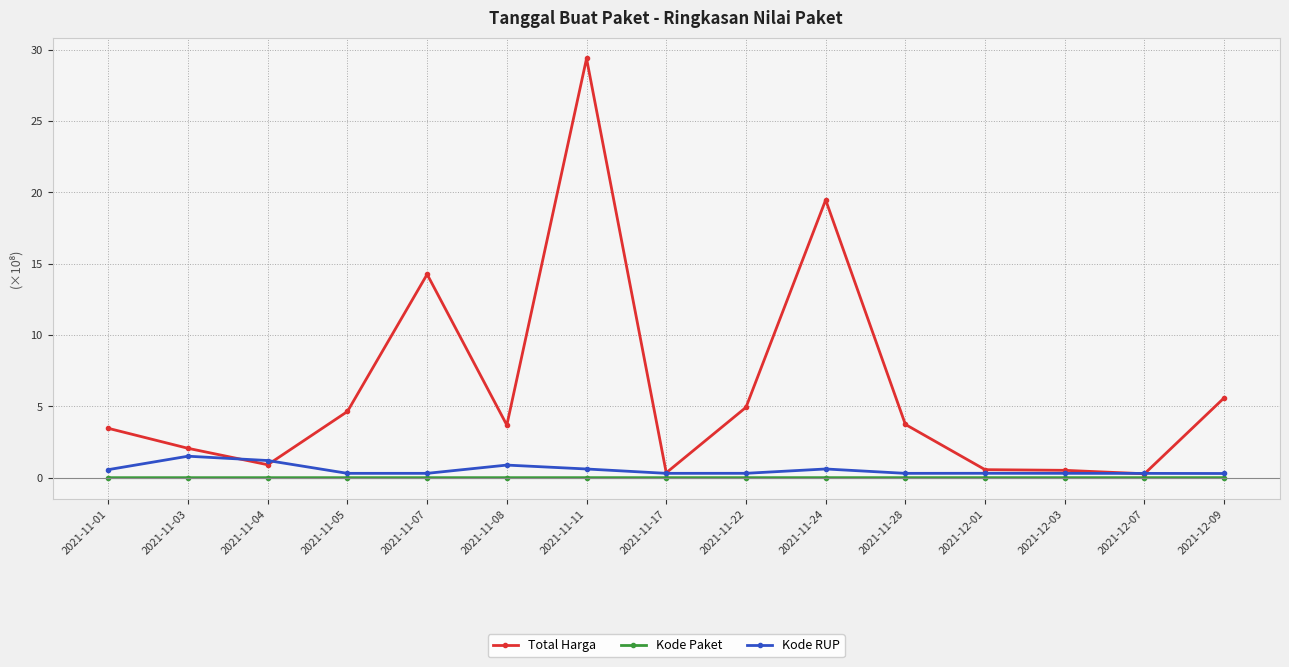

Does the chart have visible grid lines?

Yes